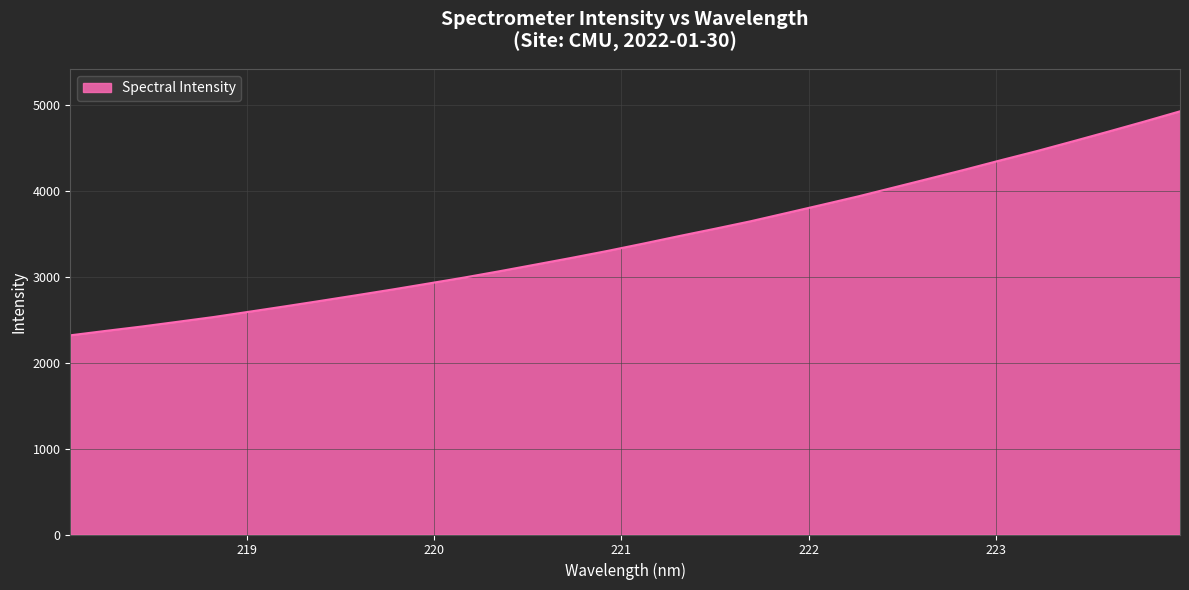

What is the difference between the maximum and minimum values?

2607.6